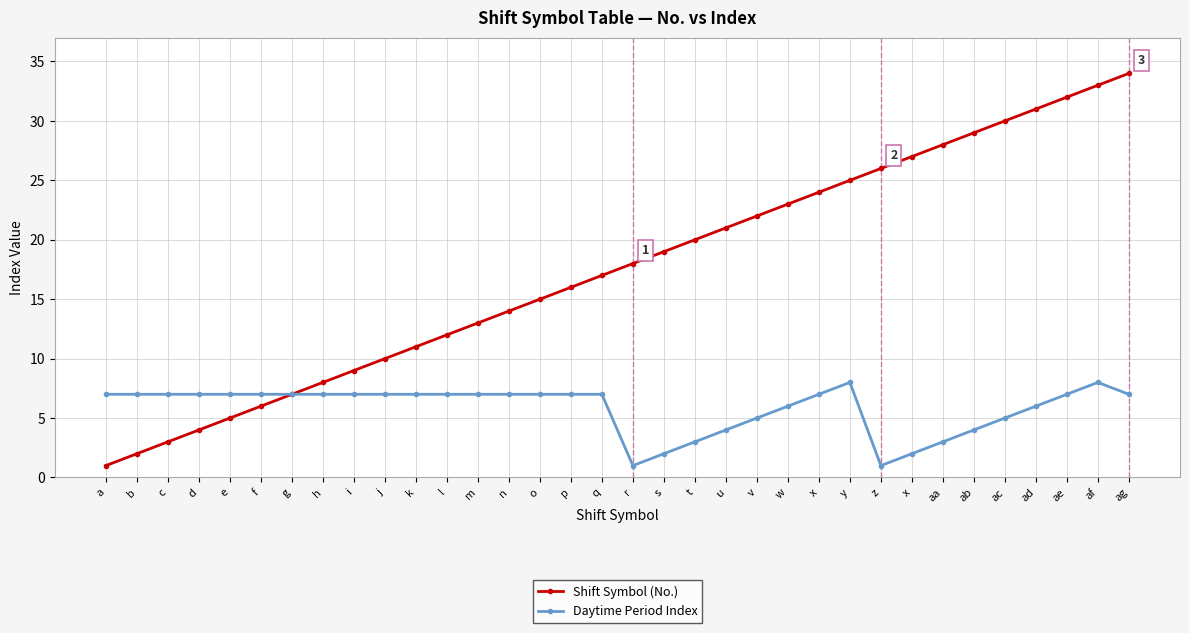

What are all the series names shown in the legend?

Shift Symbol (No.), Daytime Period Index